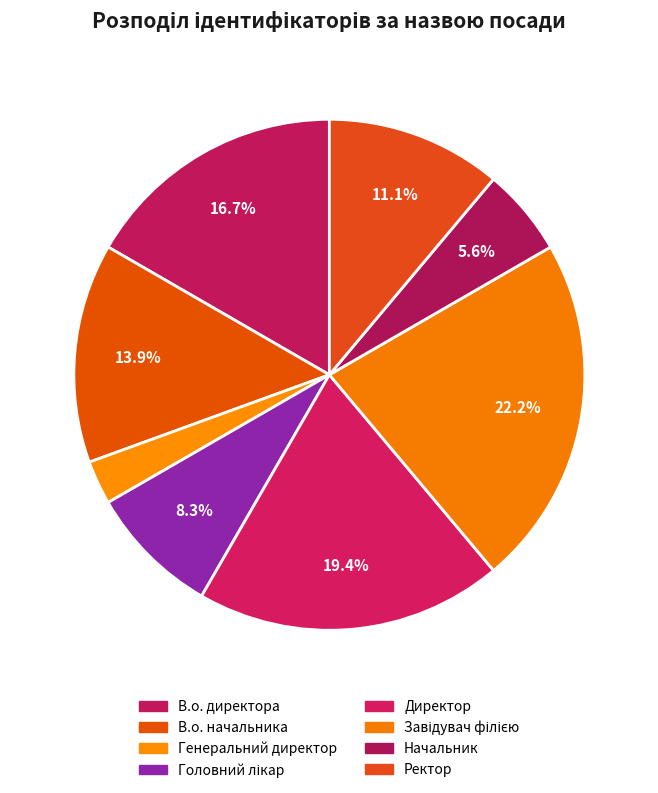

What percentage is the В.о. начальника slice, to the nearest percent?

14%